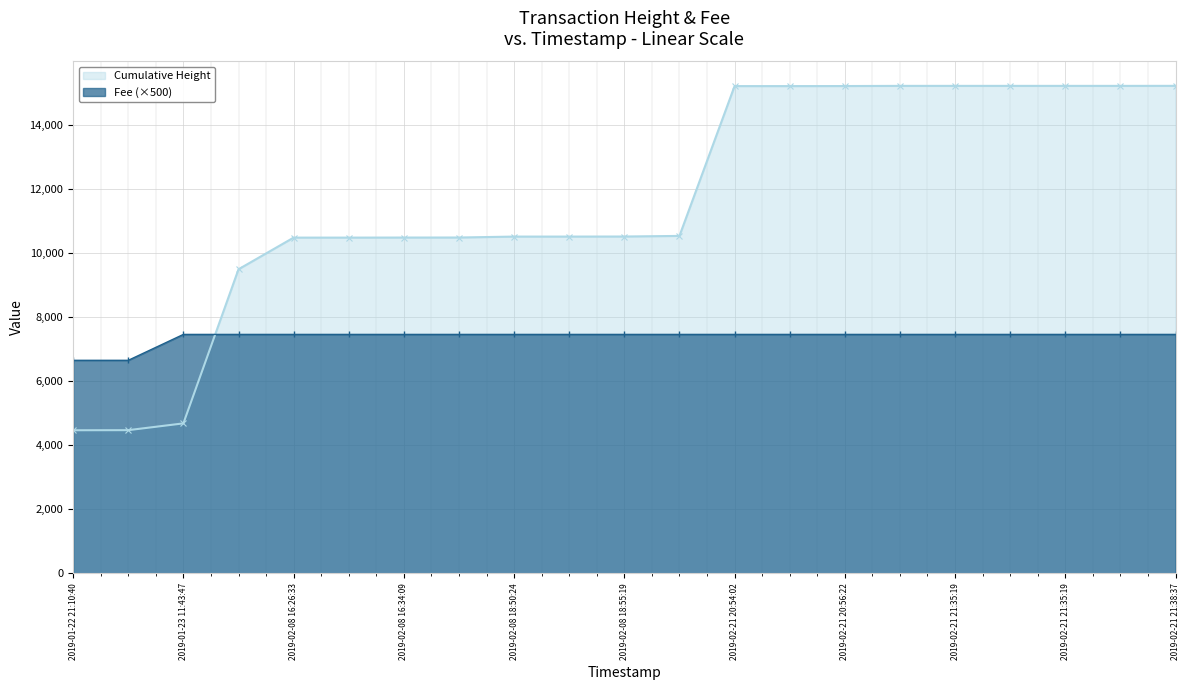

True or false: Fee (×500) has more than 0 interior local peaks.

False